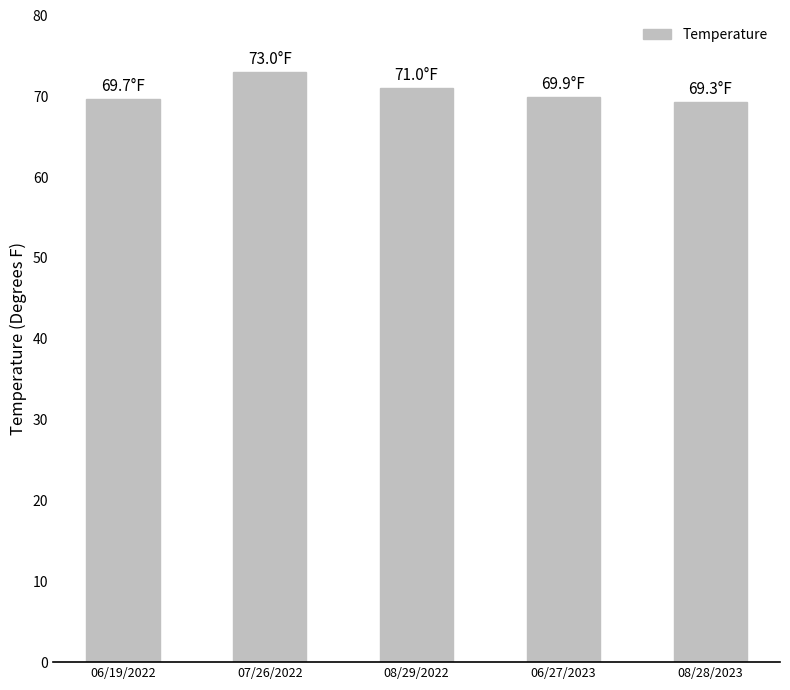

What is the value of the 2nd bar from the left?

73.0